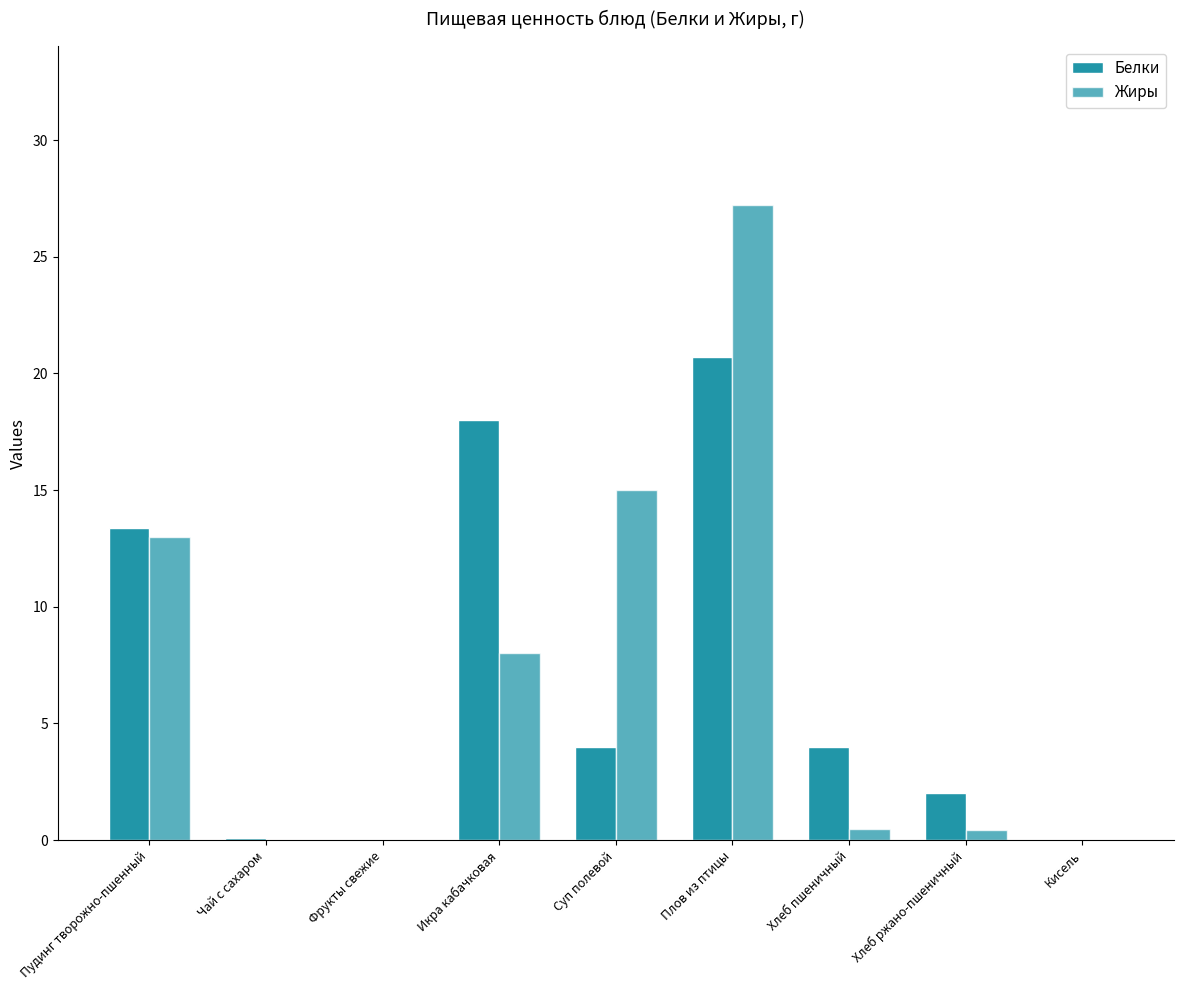

Rank the series at Кисель from highest to lowest value.

Белки, Жиры